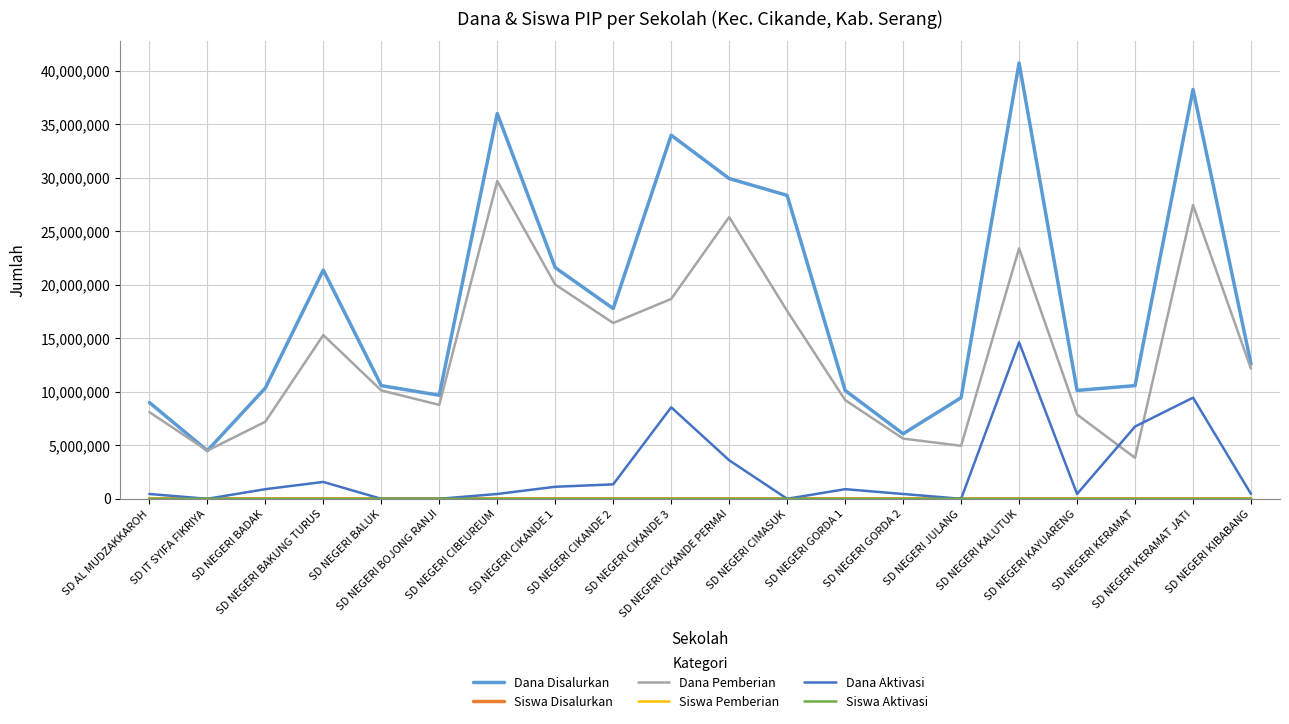

Which series has the largest total across all categories?

Dana Disalurkan